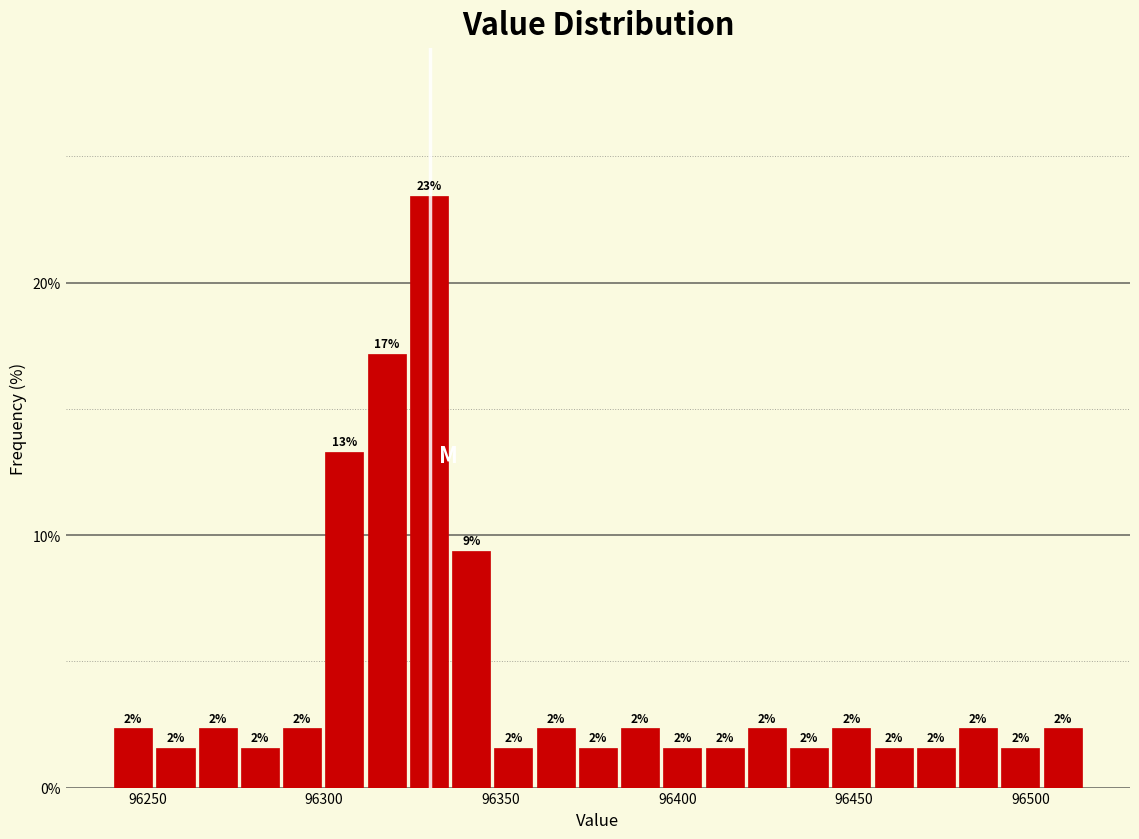

Read against the x-axis, roughly where is the centre of the tallest bar?

96330